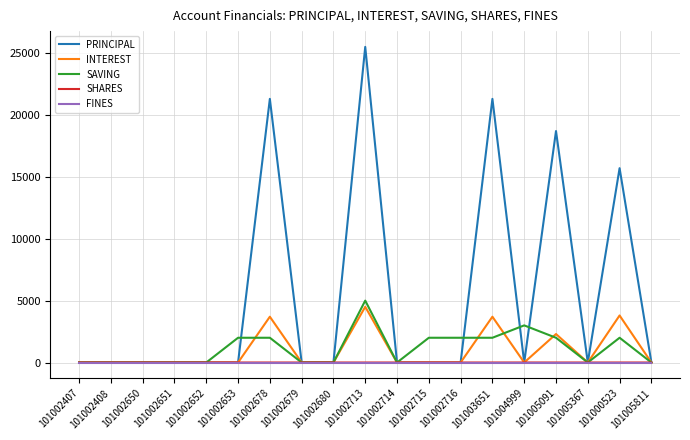

What is the total value across all series at 101002713?

35000